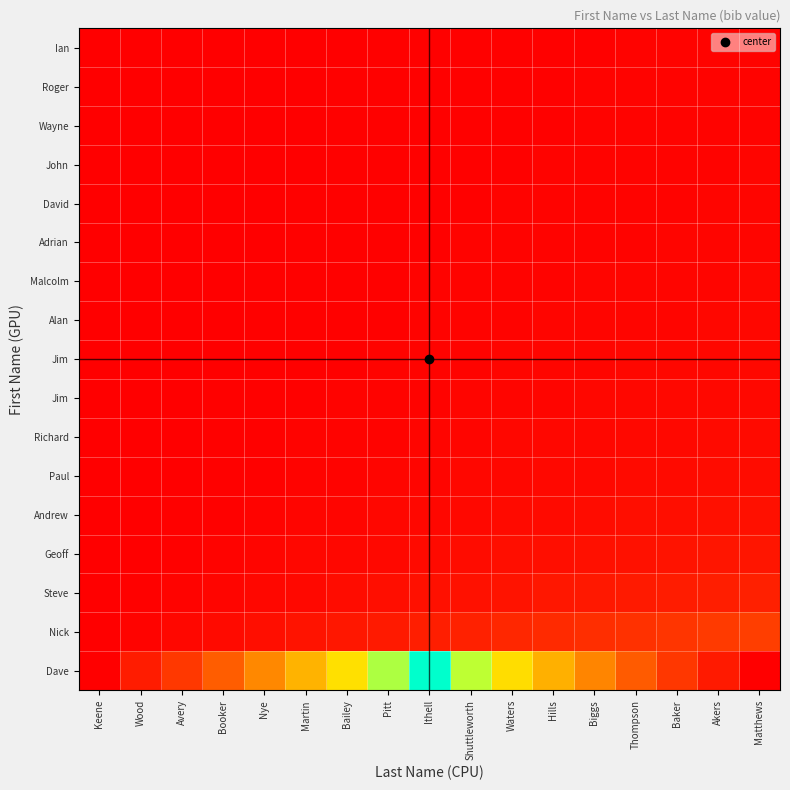

What is the maximum value shown in the chart?

100.0